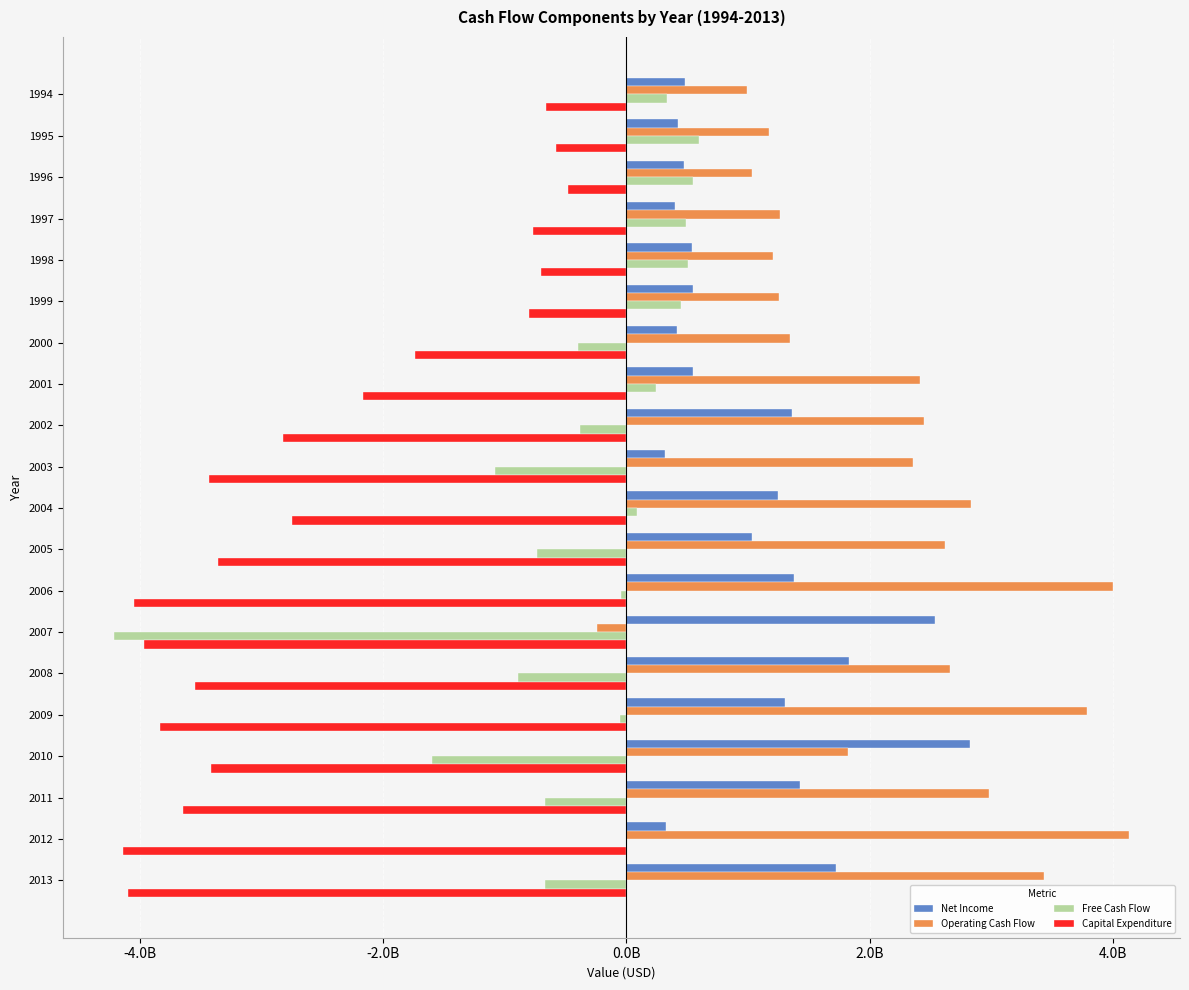

What is the difference between the maximum and minimum values in the Net Income series?

2507000000